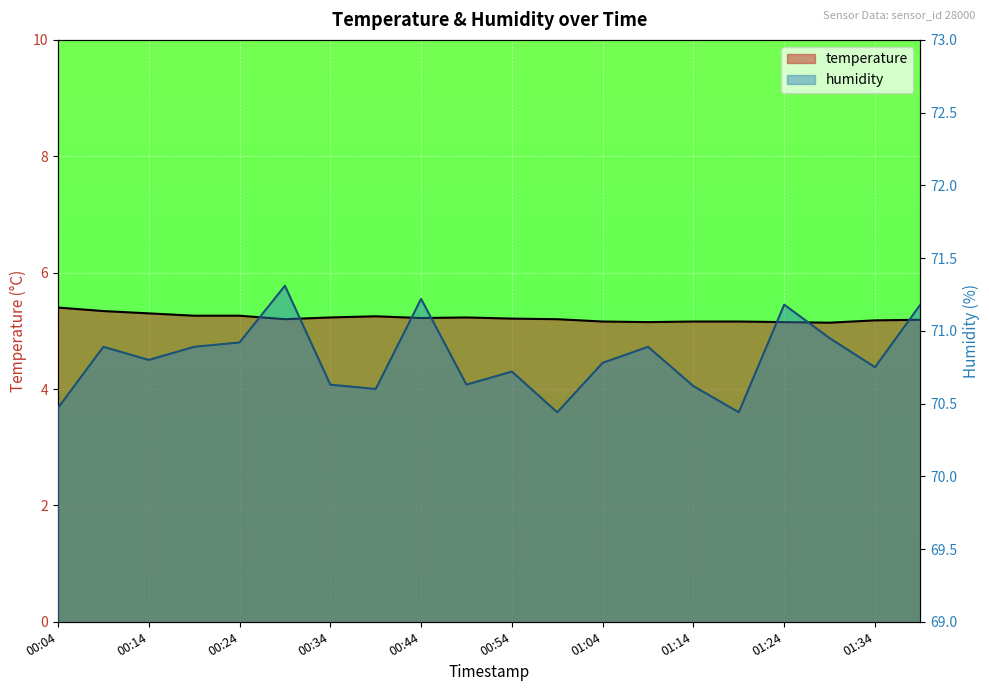

At how many categories does at least one series exceed 47?

20